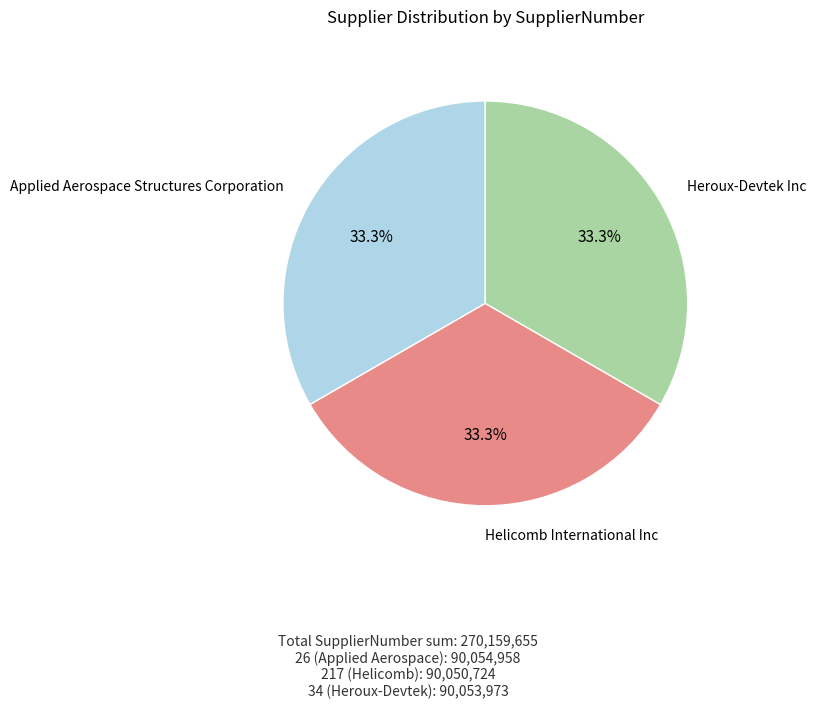

Does any single category account for the majority?

No